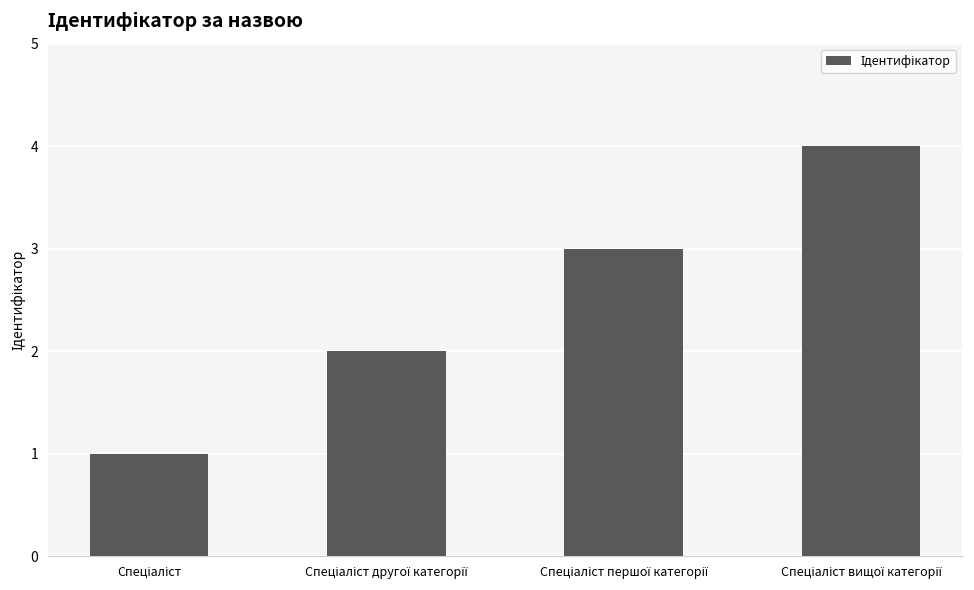

Count the number of categories in the chart.

4